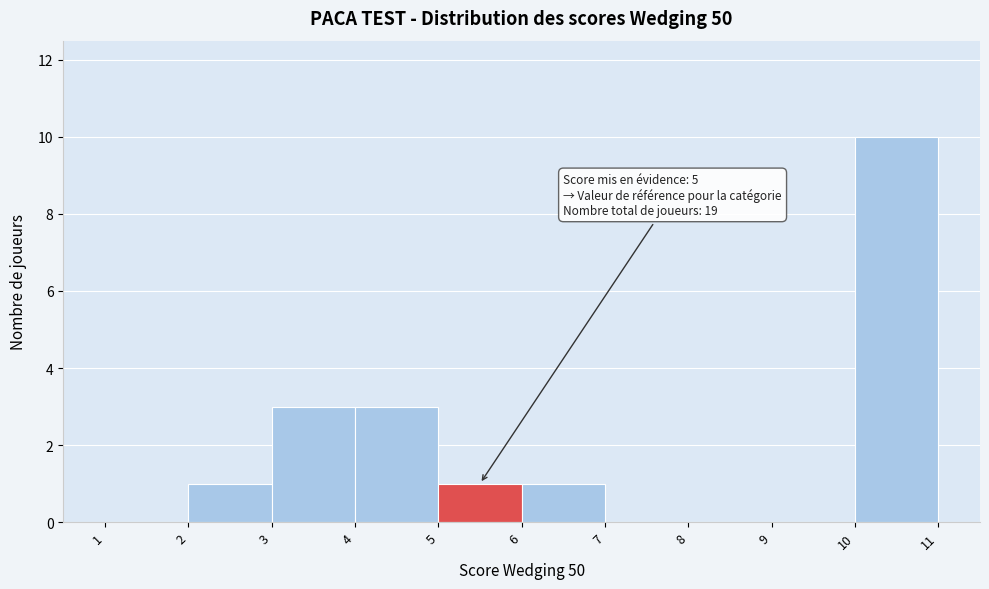

Over which range of the x-axis is the bar tallest?

10 to 11